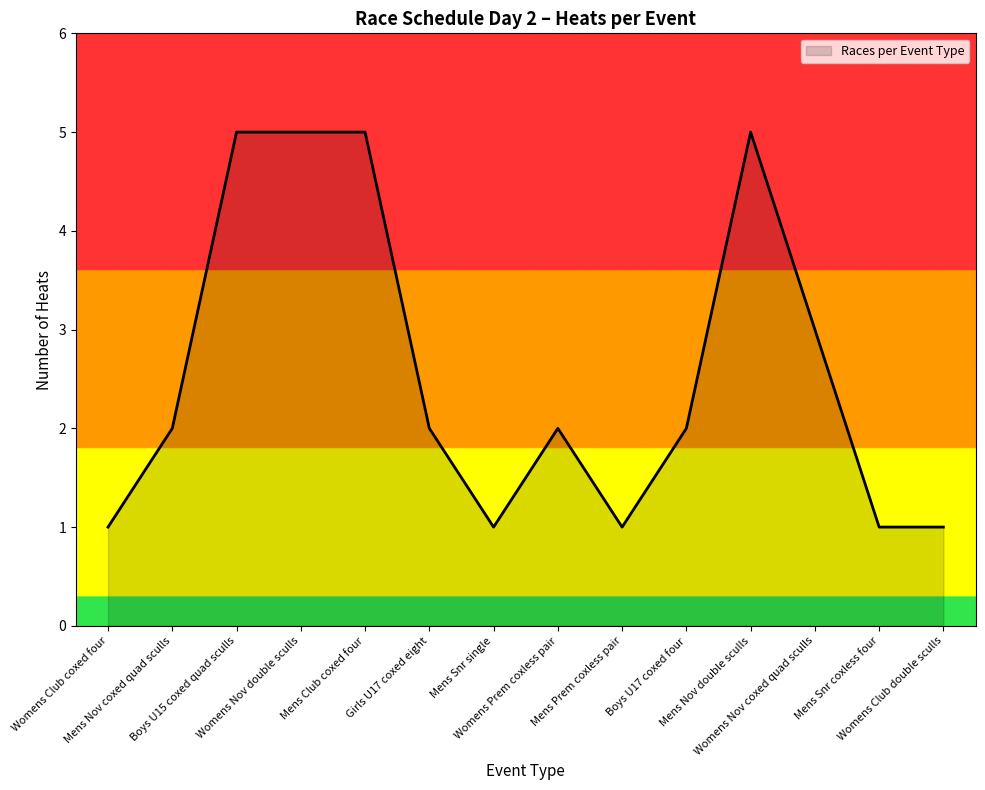

What is the ratio of the value at Mens Nov coxed quad sculls to the value at Womens Club double sculls?

2.0